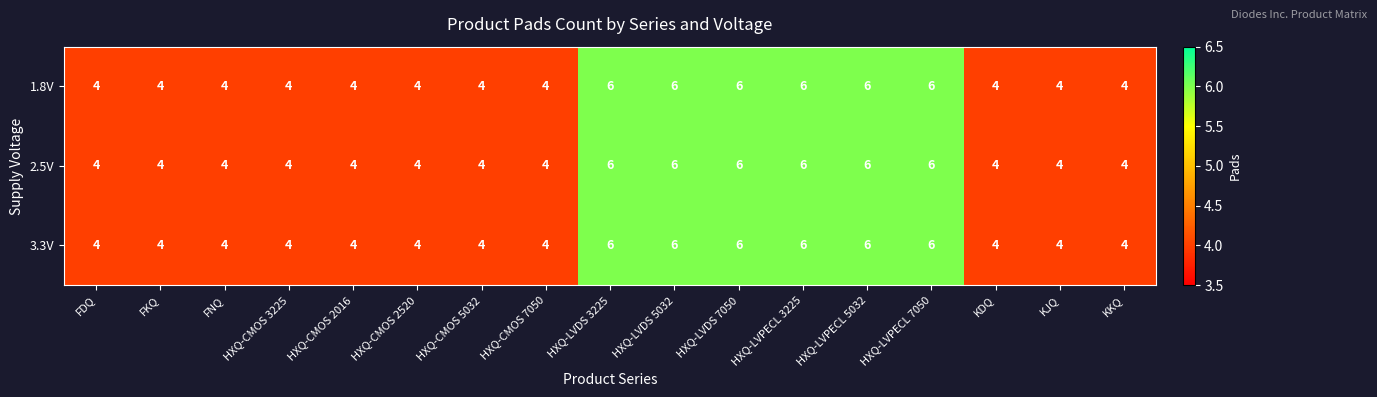

What is the average value of the 3.3V series?

5